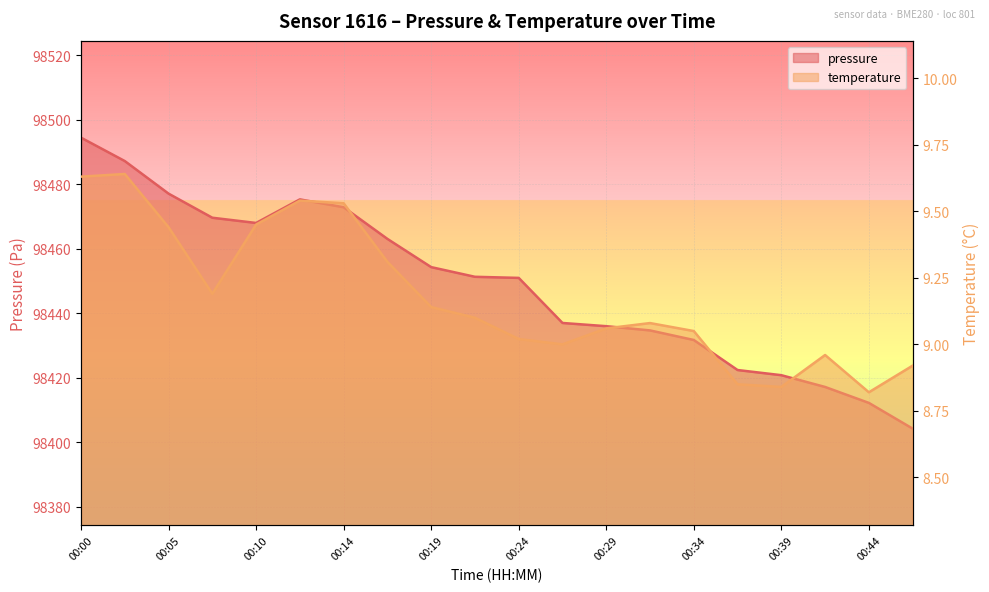

List the series in order of their peak value, lowest first.

temperature, pressure